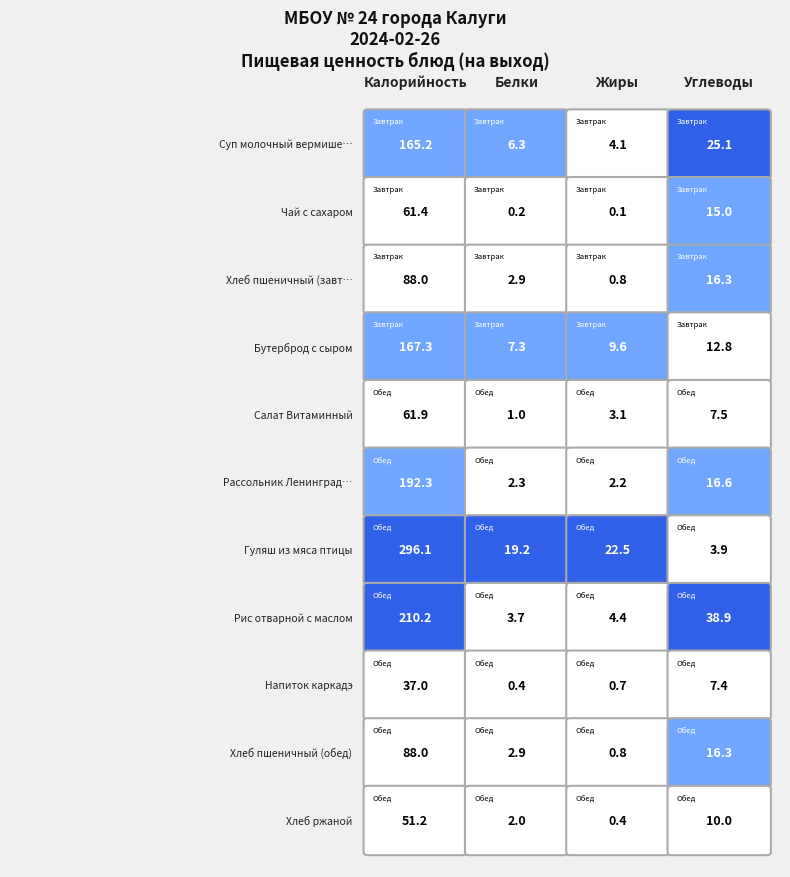

Which series changed the most between 4 and 8?

Калорийность